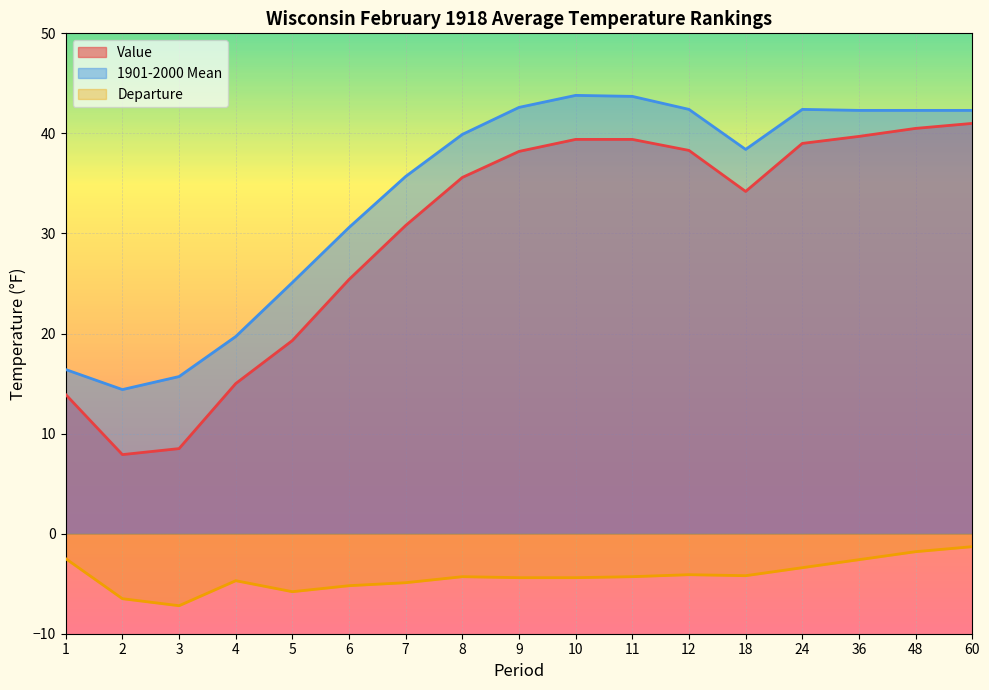

True or false: Departure and 1901-2000 Mean intersect in this chart.

False